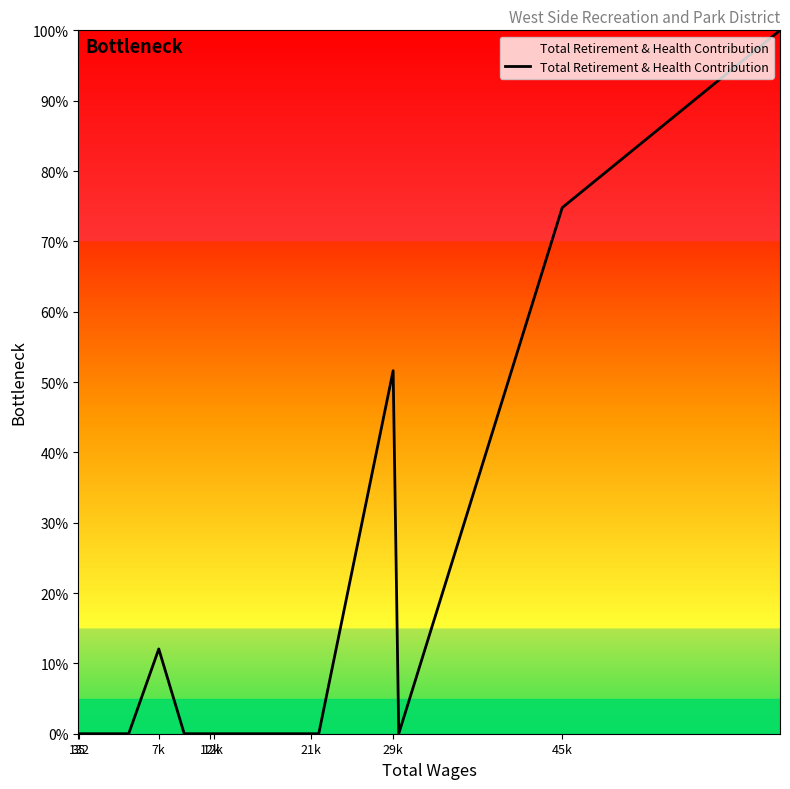

How many series are shown in this chart?

1